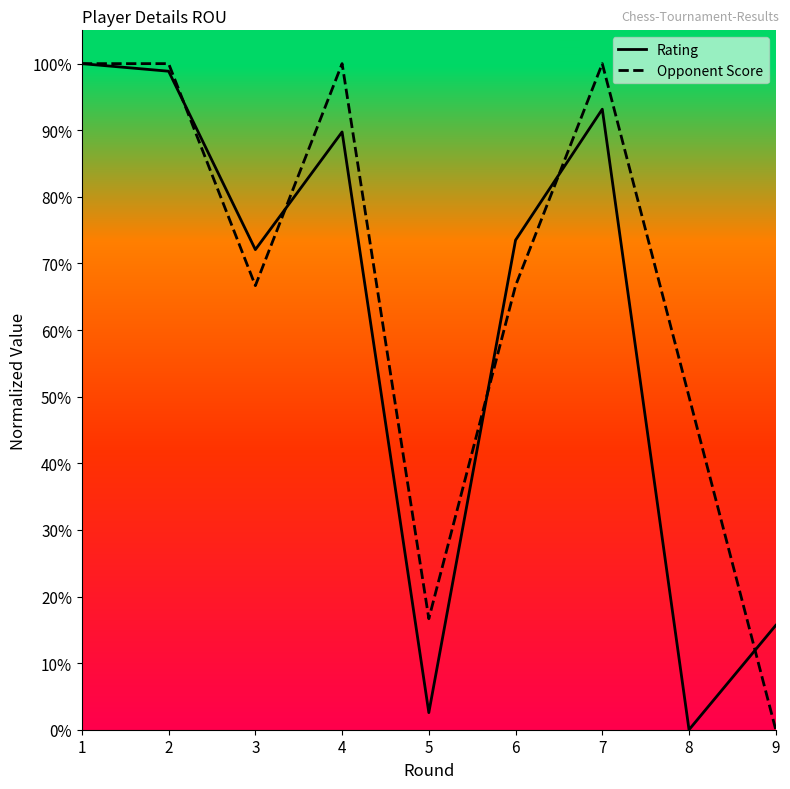

In Opponent Score, how many points are higher than both neighbors (excluding endpoints)?

2